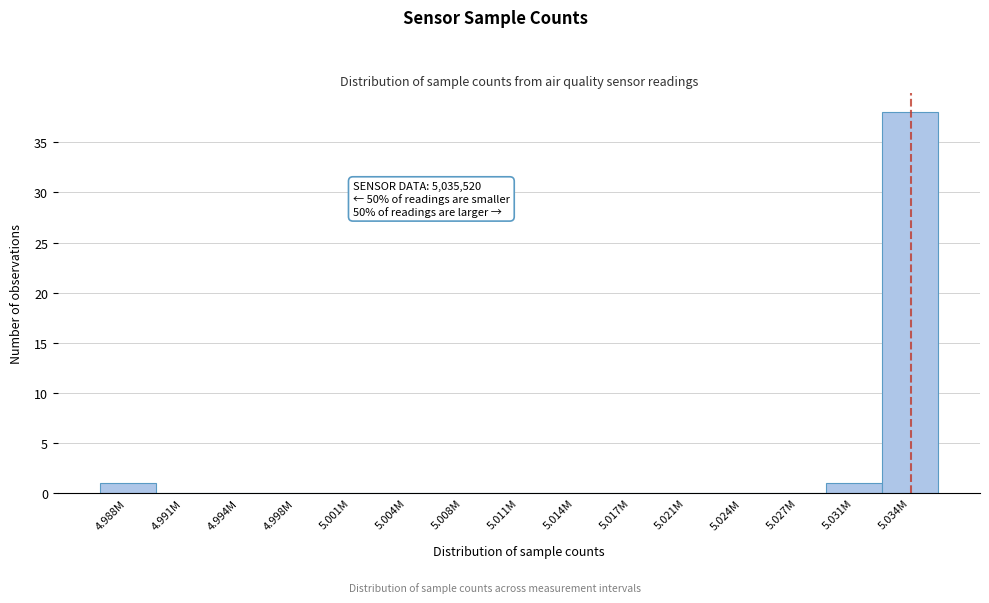

Reading right to left, what are all the values shown in this chart?

5.034M=38	5.031M=1	5.027M=0	5.024M=0	5.021M=0	5.017M=0	5.014M=0	5.011M=0	5.008M=0	5.004M=0	5.001M=0	4.998M=0	4.994M=0	4.991M=0	4.988M=1